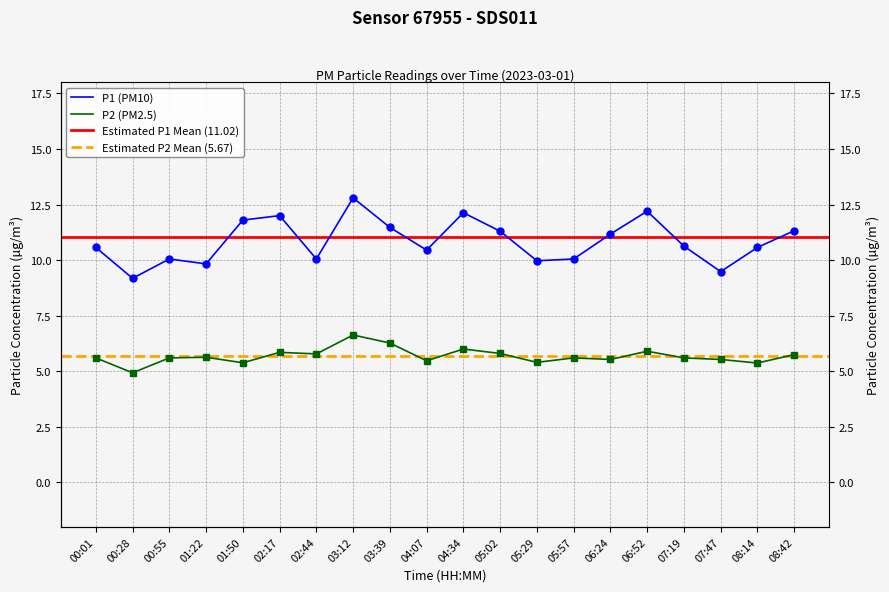

How many lines are shown in the chart?

2